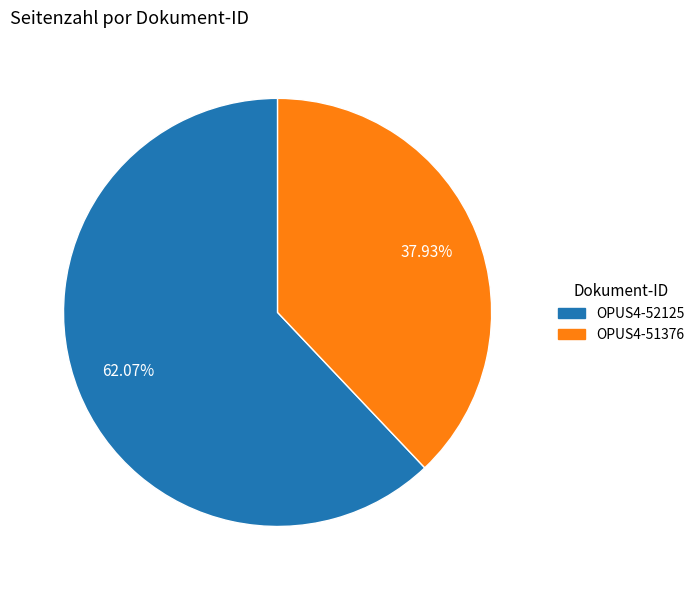

To the nearest percent, what portion does OPUS4-52125 represent?

62%